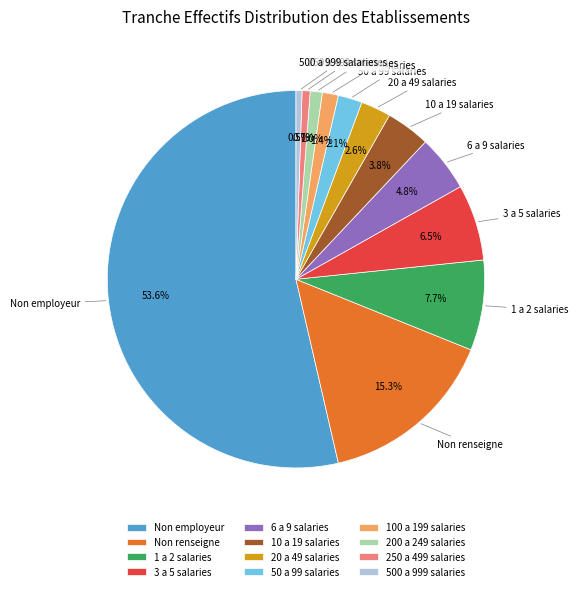

Does 20 a 49 salaries account for over 50% of the chart?

No